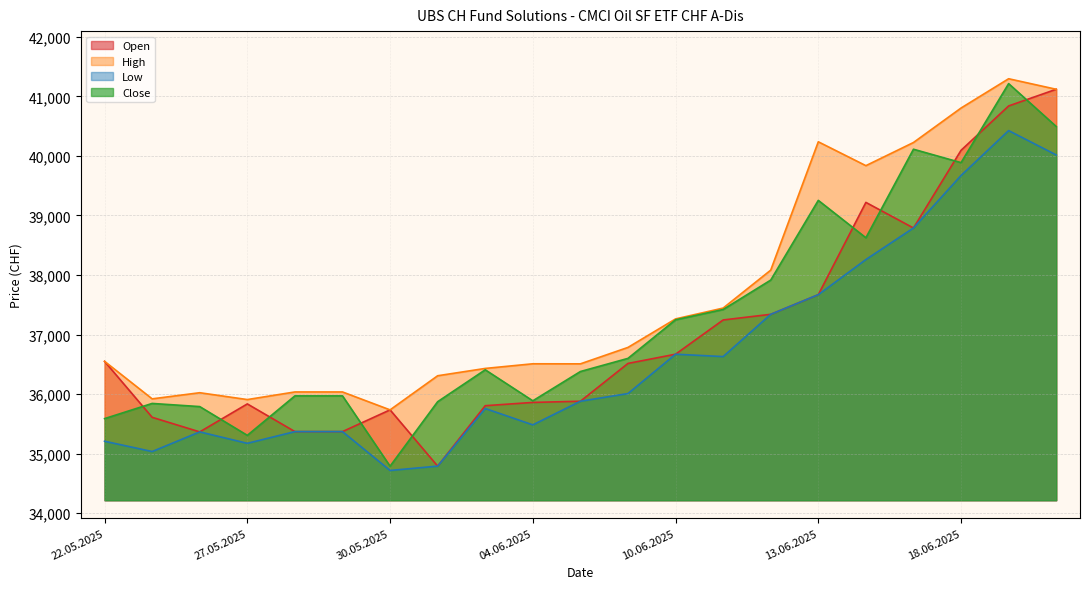

Which label corresponds to the largest value in the chart?

19.06.2025